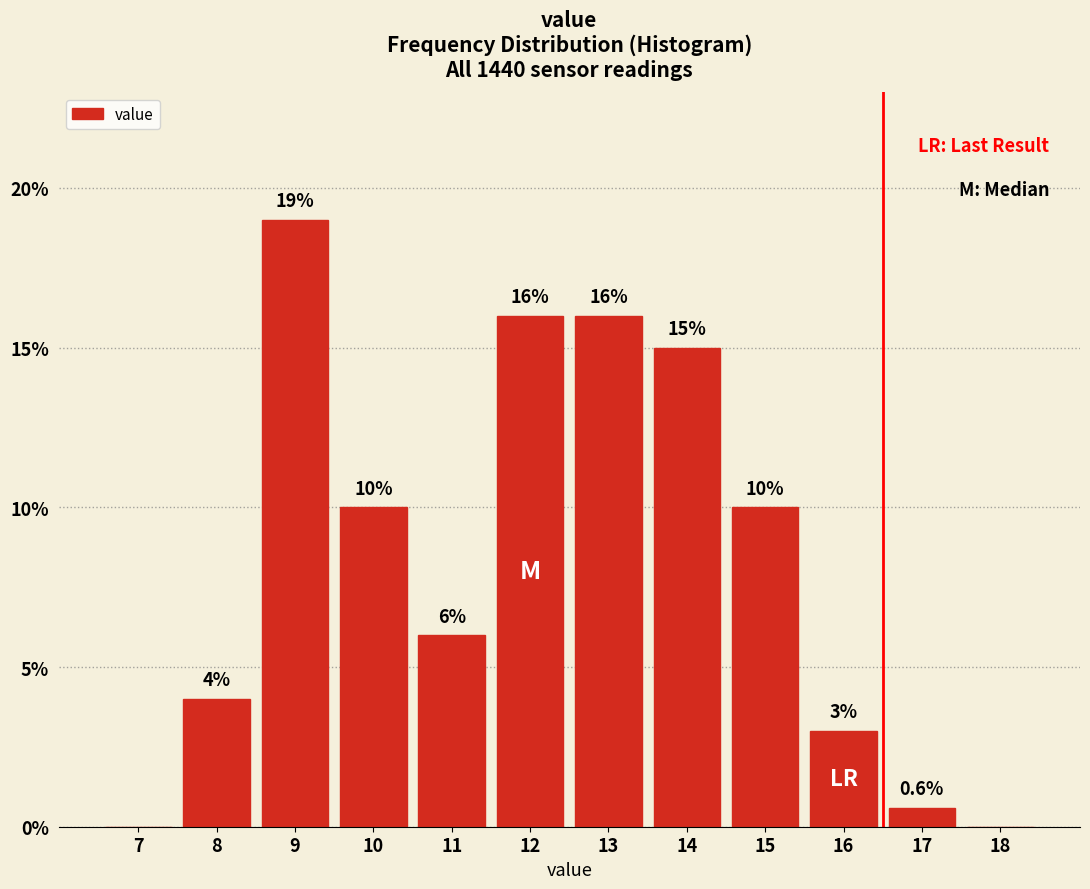

Reading left to right, list all the values displayed in this chart.

7=0.0	8=4.0	9=19.0	10=10.0	11=6.0	12=16.0	13=16.0	14=15.0	15=10.0	16=3.0	17=0.6	18=0.0